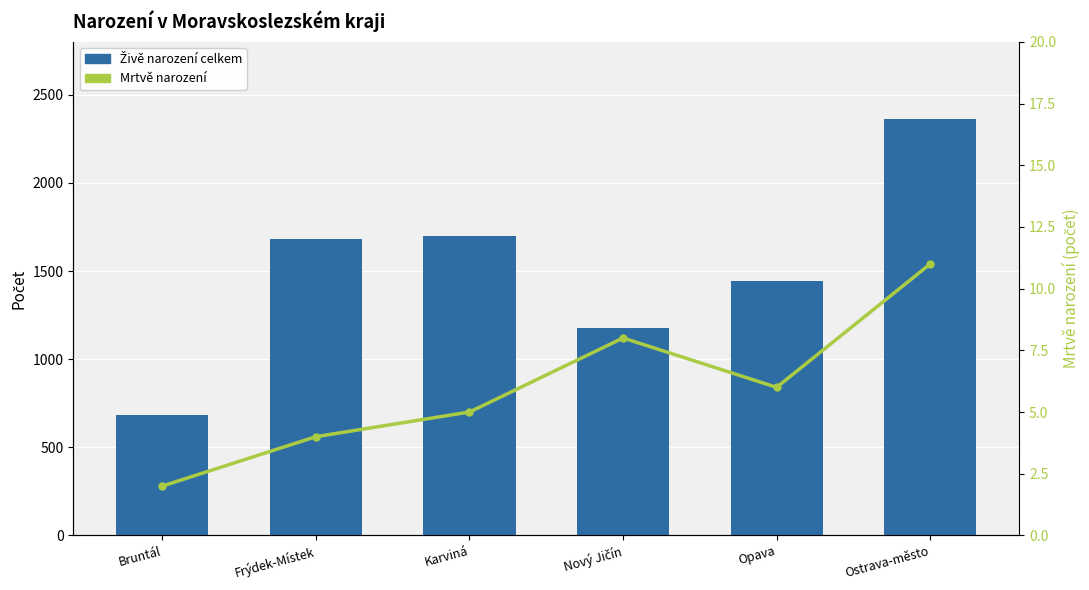

What is the difference between the Mrtvě narození values at Karviná and Frýdek-Místek?

1